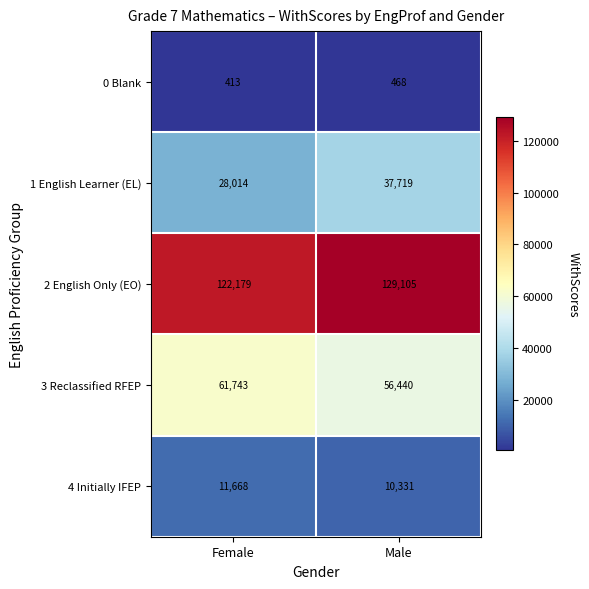

Rank the series by their maximum value, from highest to lowest.

2 English Only (EO), 3 Reclassified RFEP, 1 English Learner (EL), 4 Initially IFEP, 0 Blank